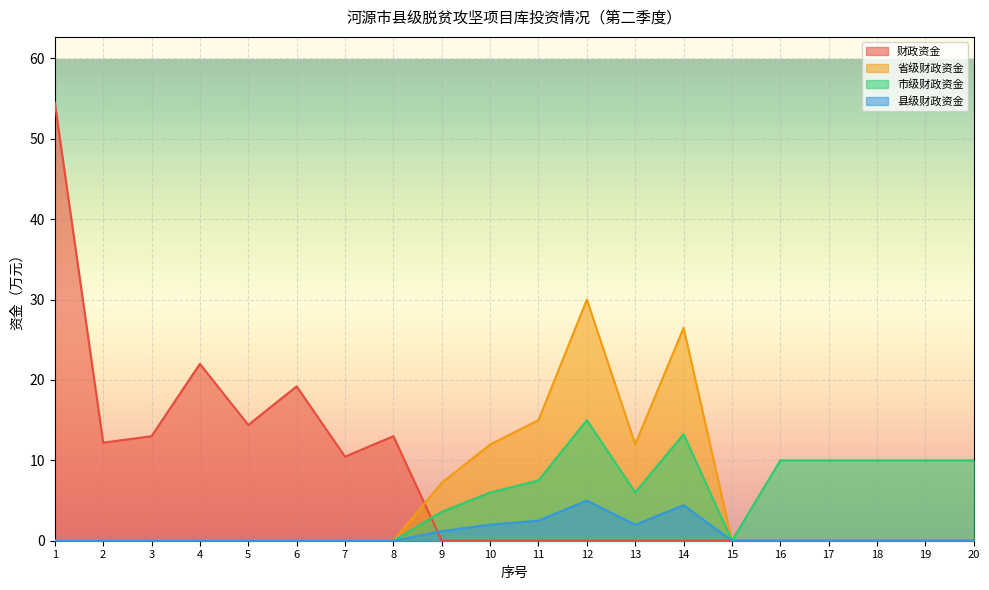

What is the difference between the second highest and minimum values in the 市级财政资金 series?

13.2